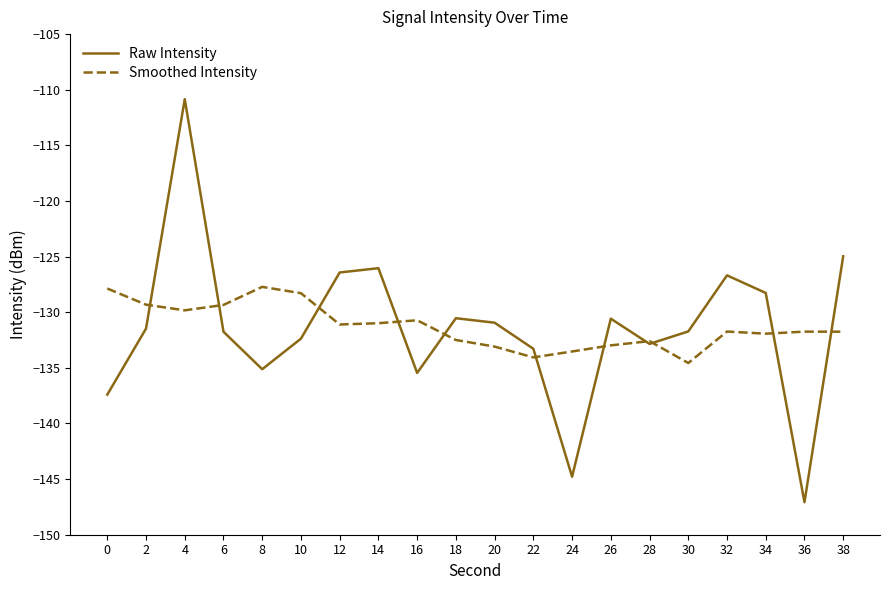

Is this an area chart (filled region under the line)?

No